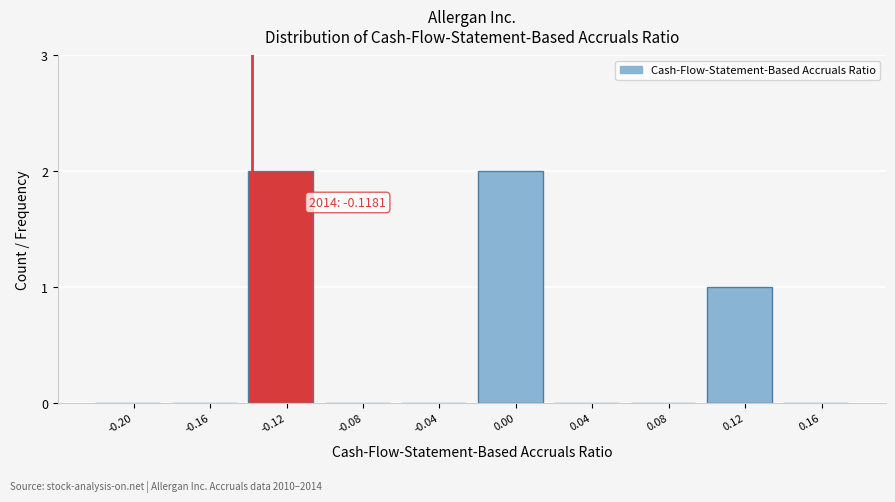

Reading right to left, what are all the values shown in this chart?

0.16=0	0.12=1	0.08=0	0.04=0	0.00=2	-0.04=0	-0.08=0	-0.12=2	-0.16=0	-0.20=0